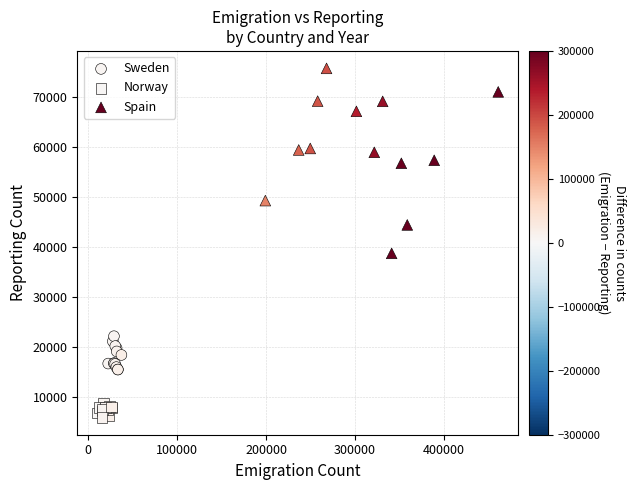

Which series has the largest Y range (max minus min)?

Spain